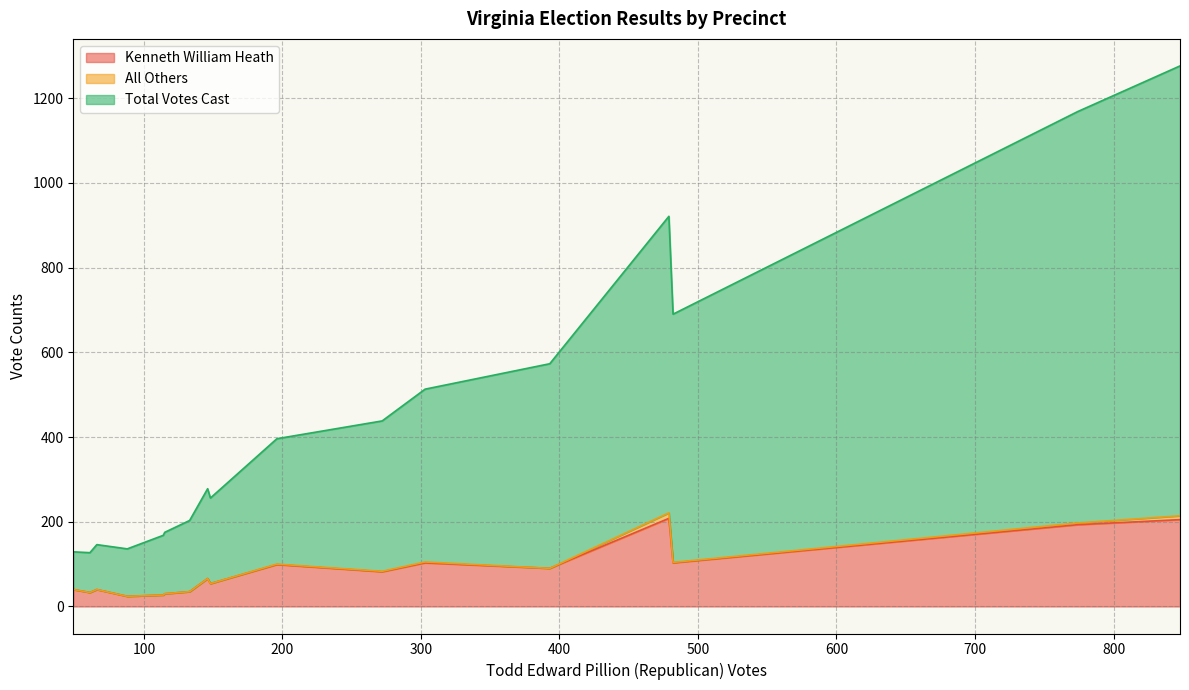

What is the maximum value for Kenneth William Heath?

208